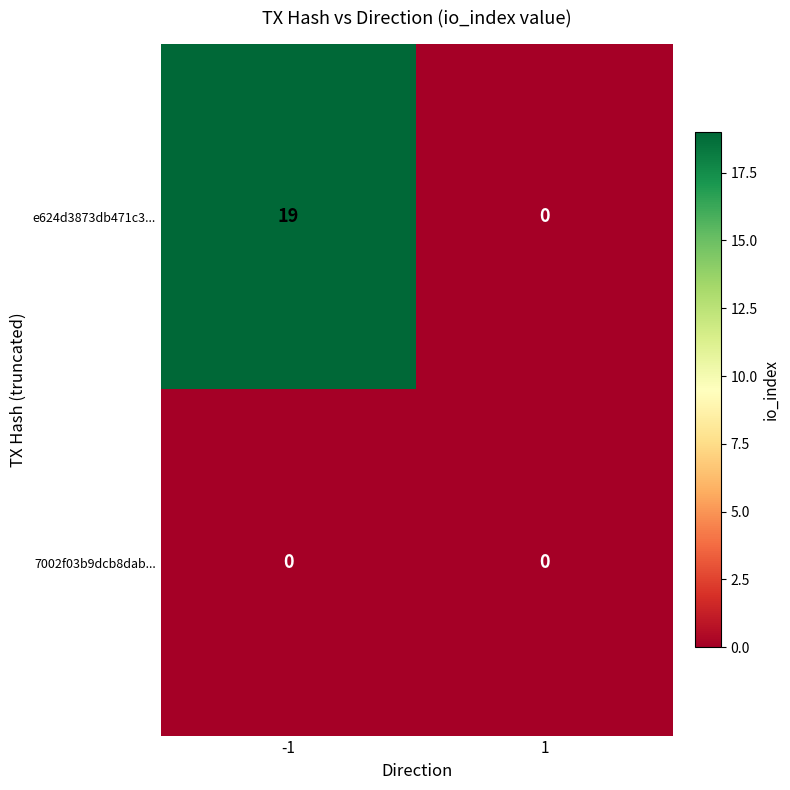

How many data points does each series have?

2